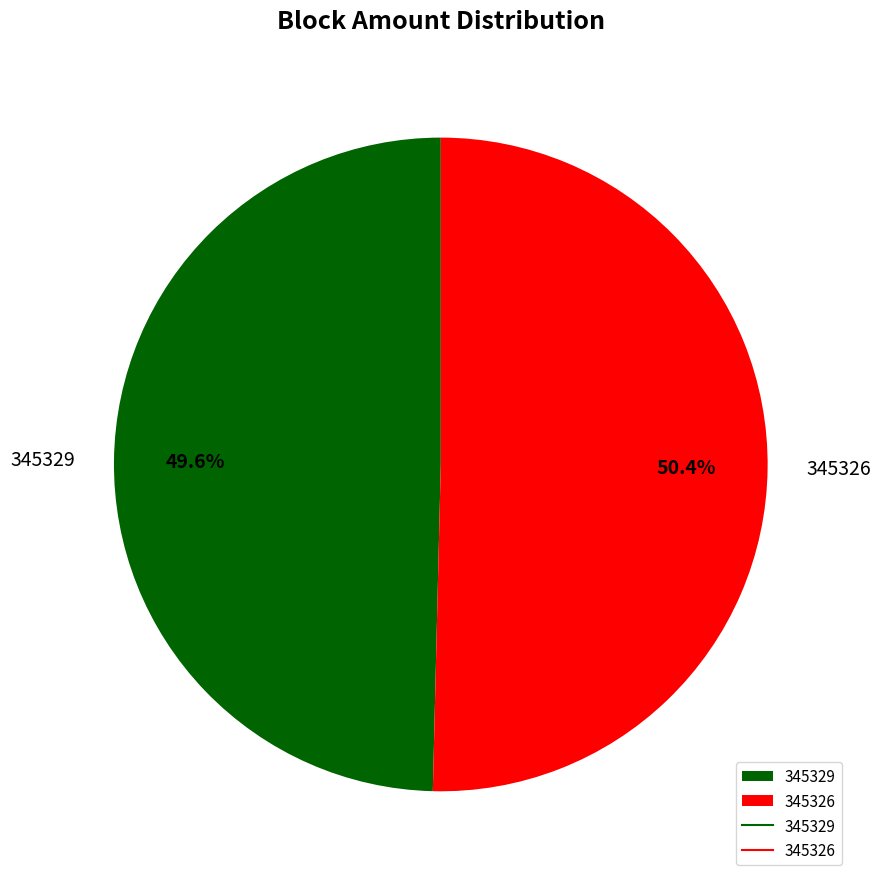

How many segments does this pie chart have?

2